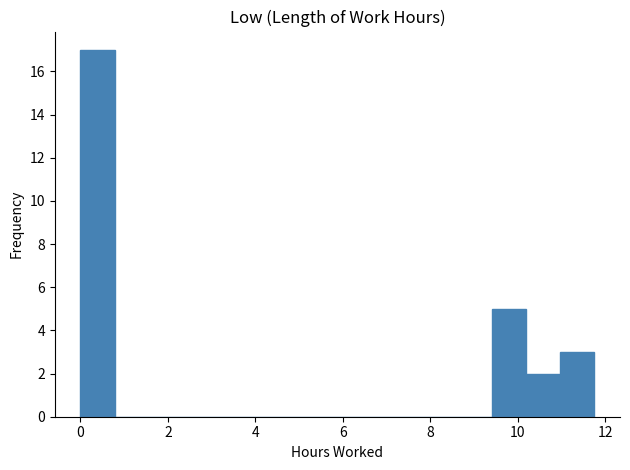

Read against the x-axis, roughly where is the centre of the tallest bar?

0.4